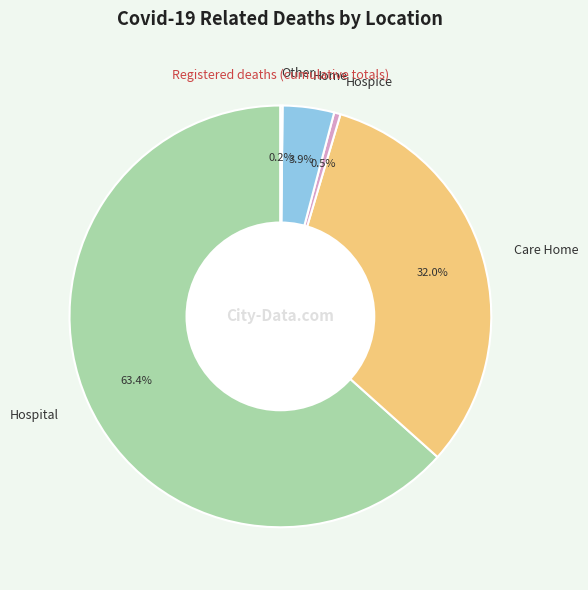

What is the majority slice?

Hospital